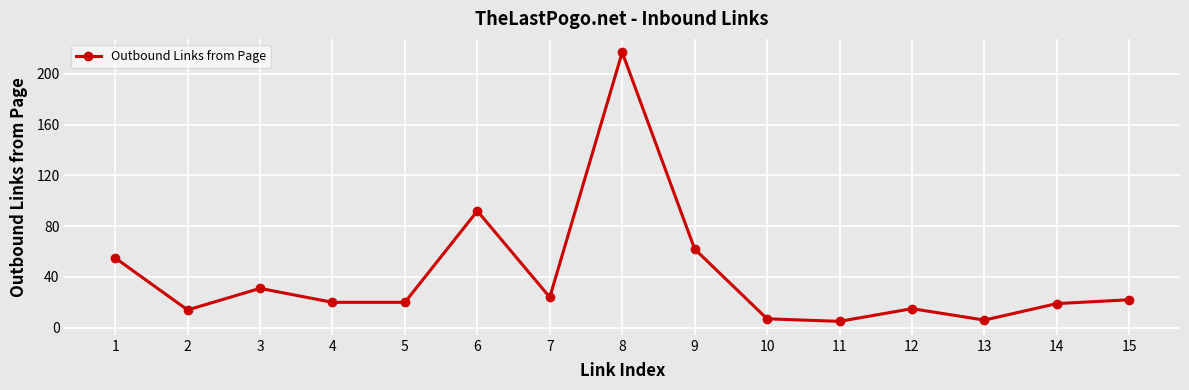

How many points are higher than both their immediate neighbors (excluding endpoints)?

4